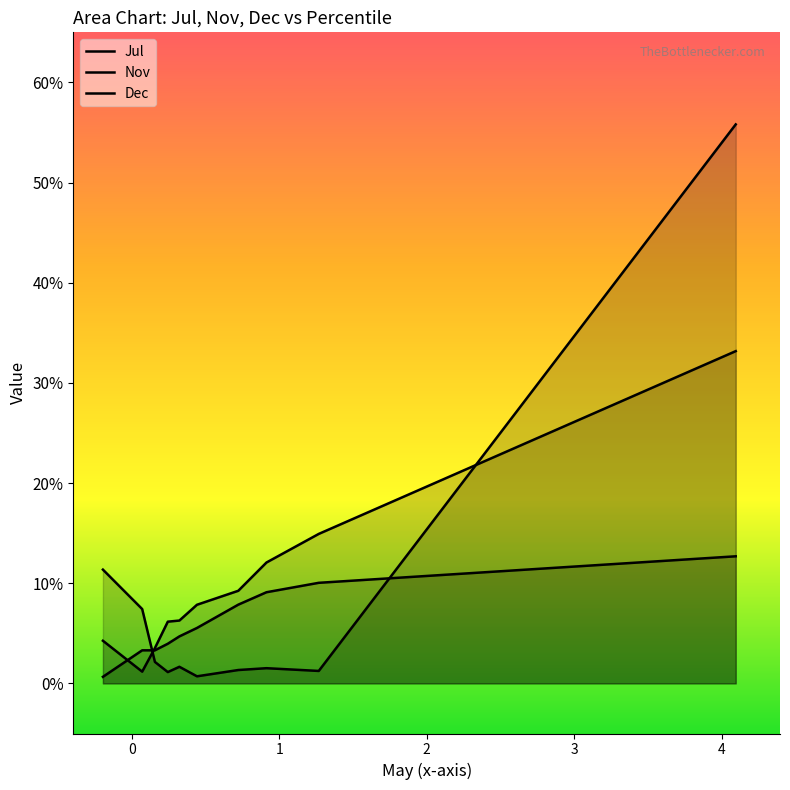

Which series ends up on top after the final intersection of Nov and Jul?

Jul